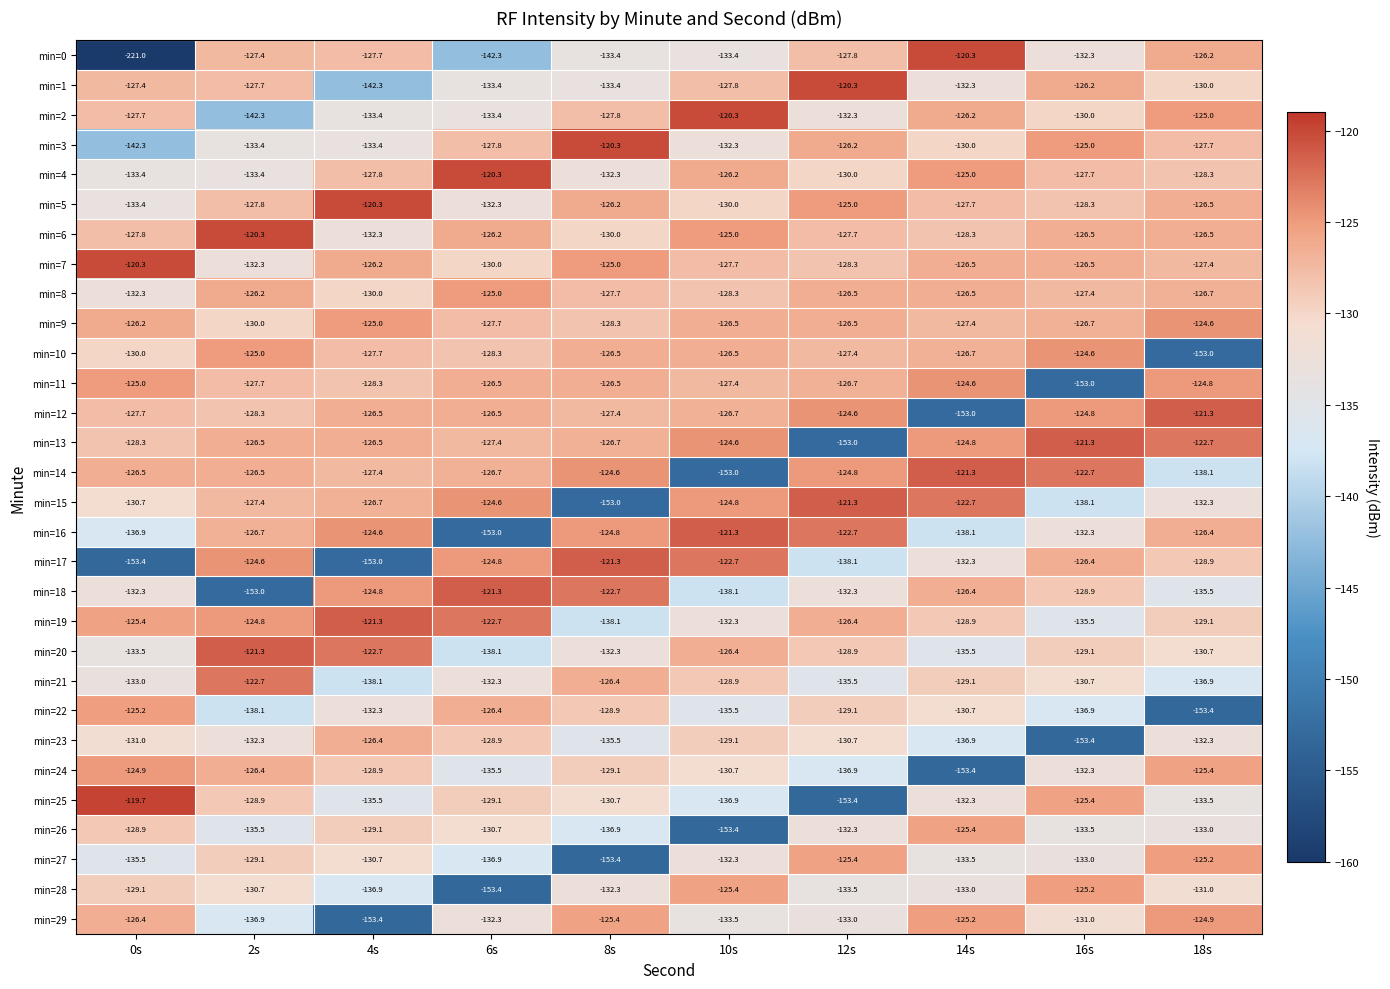

Which label corresponds to the smallest value in the chart?

0s